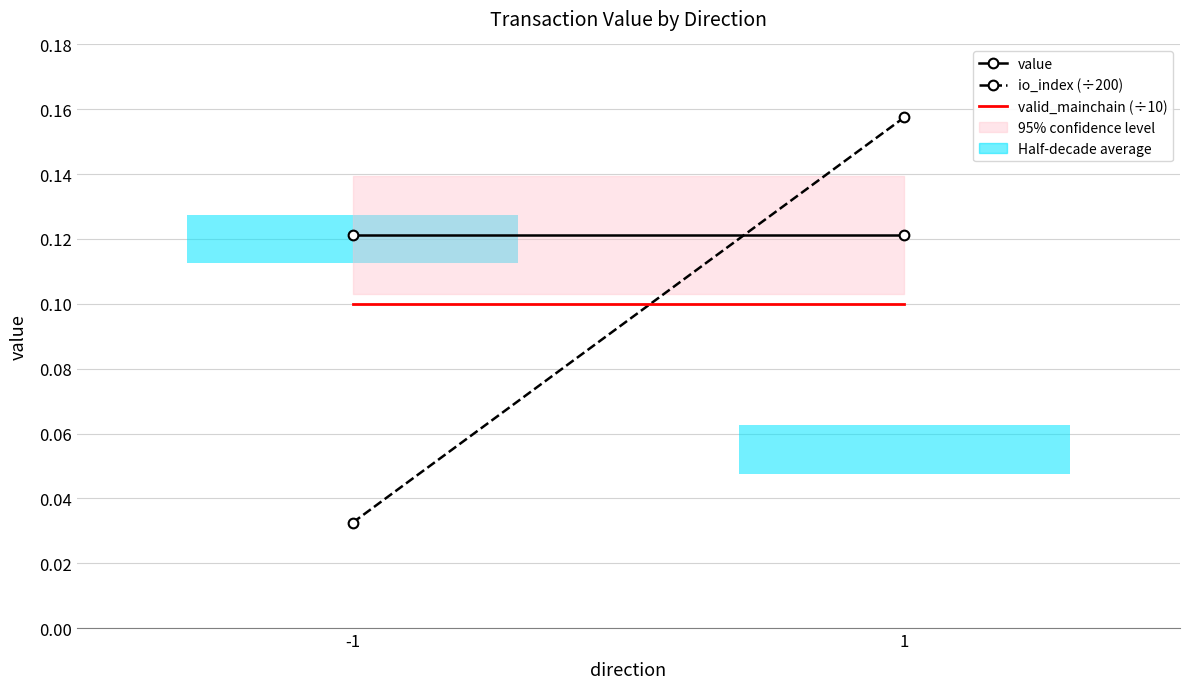

Reading right to left, transcribe all the data shown in this chart.

value: 0.1	0.1
io_index (÷200): 0.2	0.0
valid_mainchain (÷10): 0.1	0.1